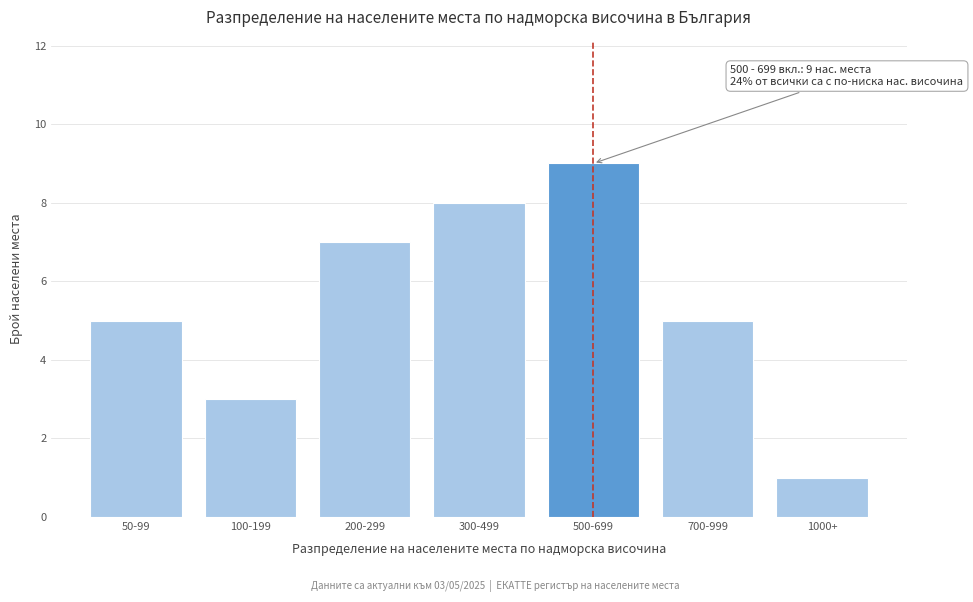

Reading left to right, list all the values displayed in this chart.

50-99=5	100-199=3	200-299=7	300-499=8	500-699=9	700-999=5	1000+=1